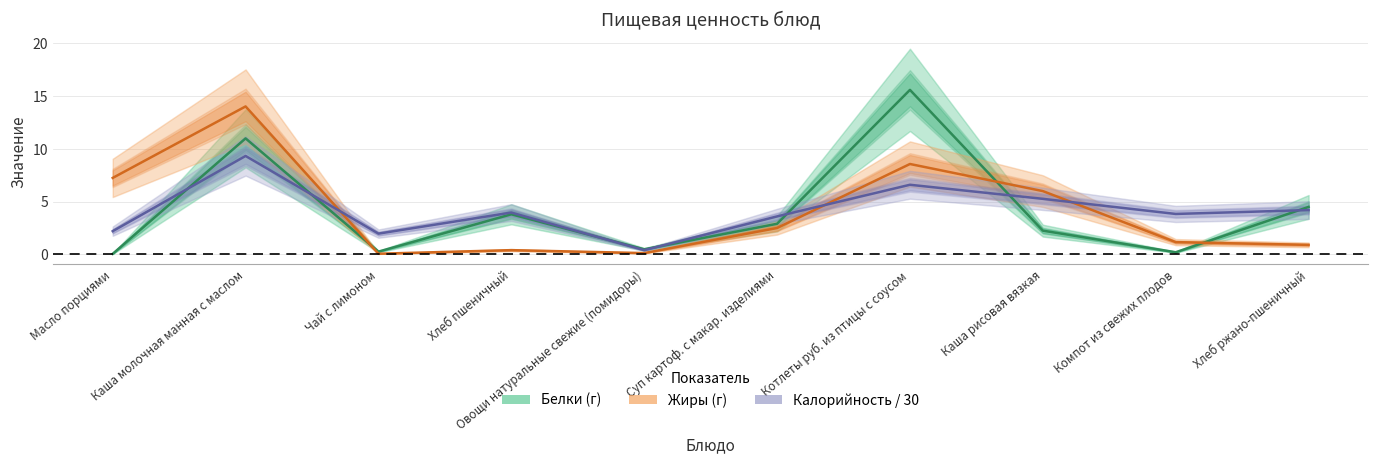

What is the total value across all series at Овощи натуральные свежие (помидоры)?

1.0